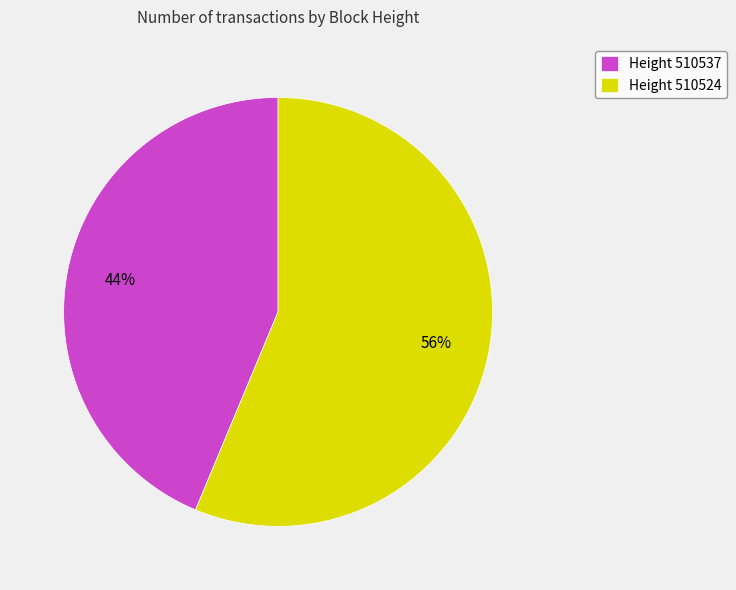

To the nearest percent, what is the average slice percentage?

50%